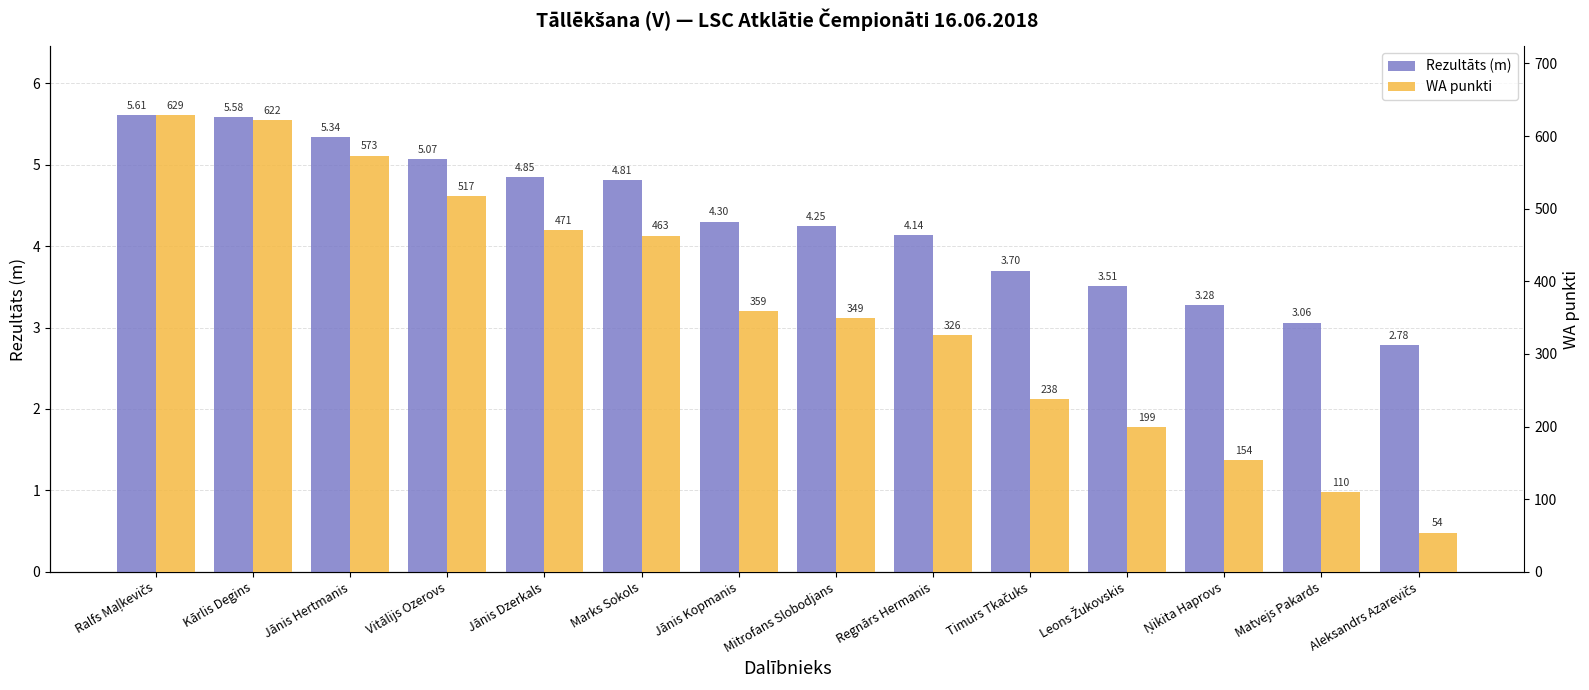

Which series has the largest total across all categories?

WA punkti